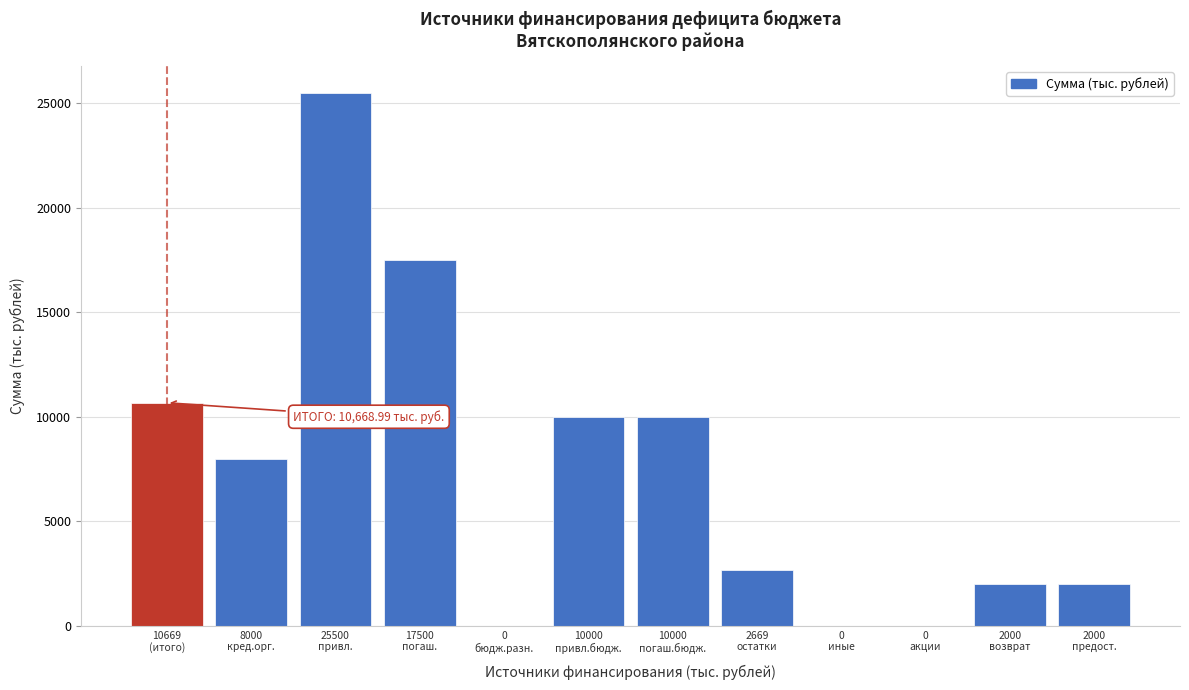

What is the greatest value displayed?

25500.0